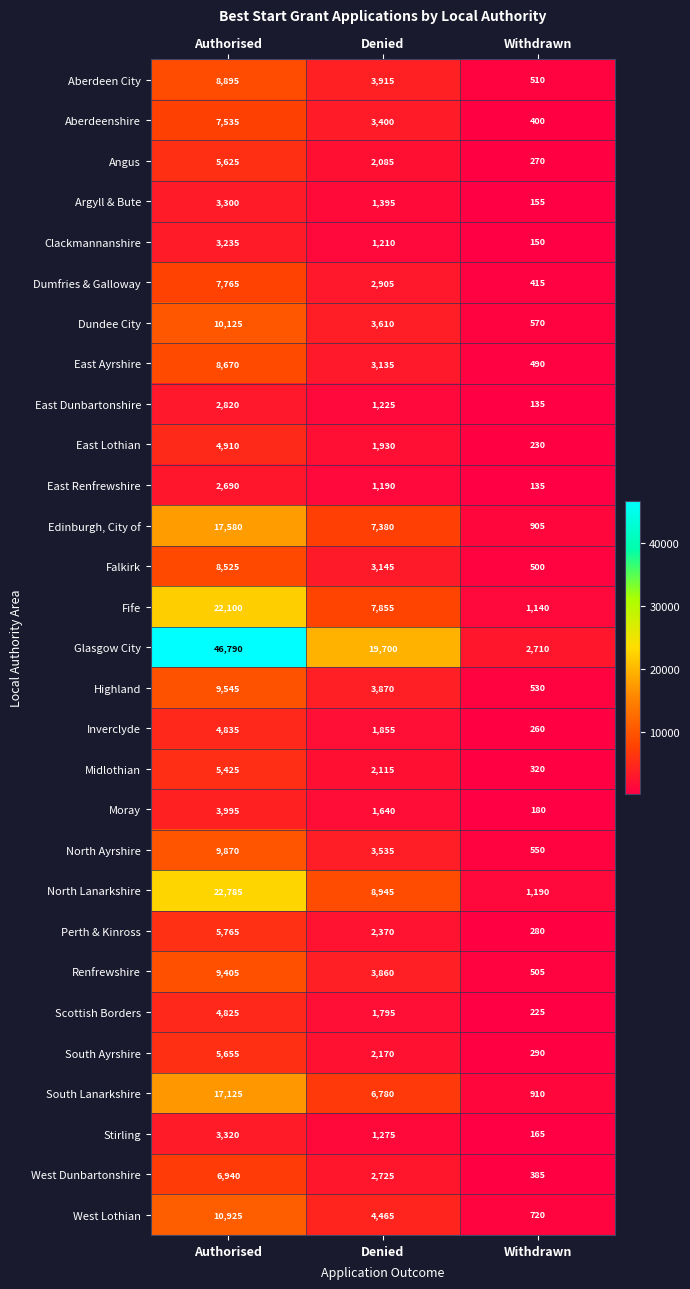

Which category has the lowest value across all series?

Withdrawn